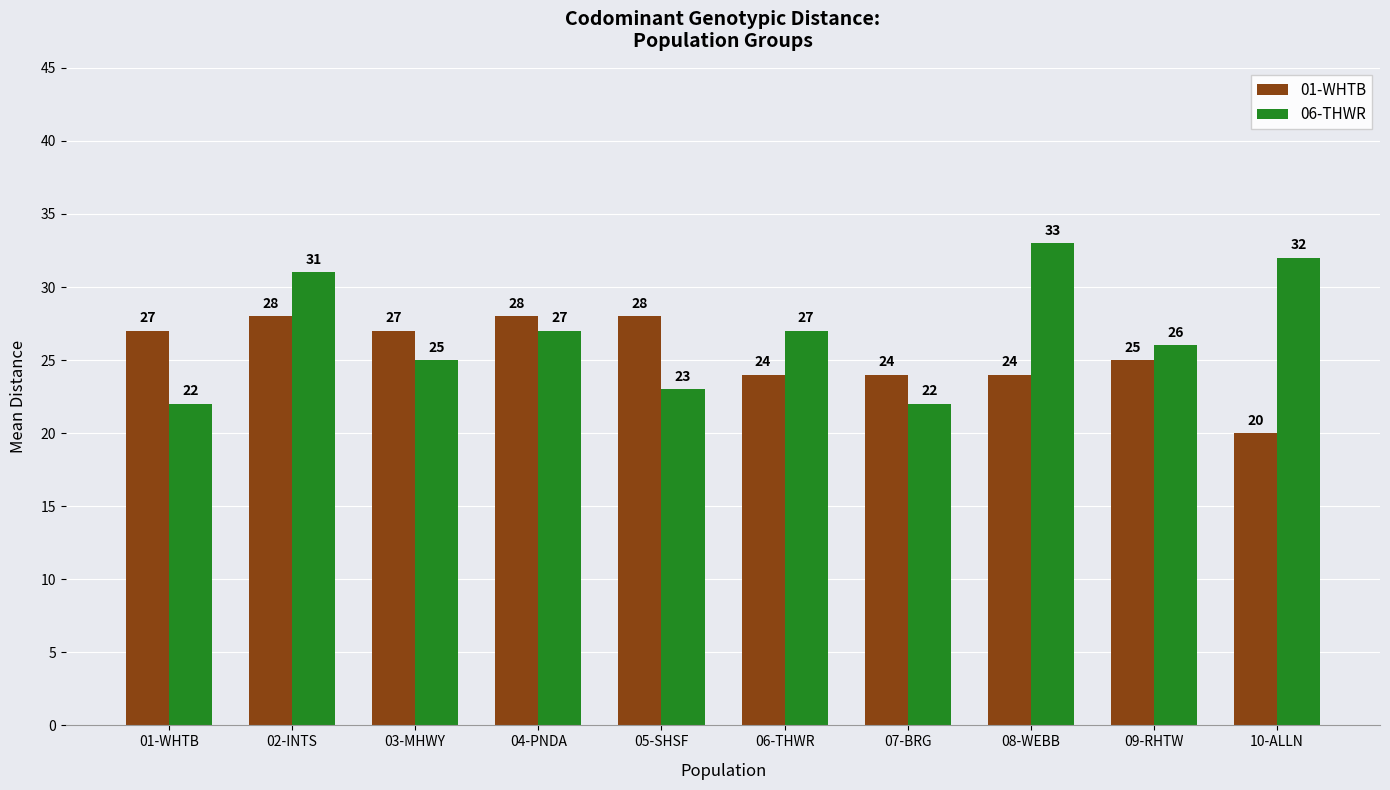

The value of 01-WHTB at 10-ALLN is 20. True or false?

True